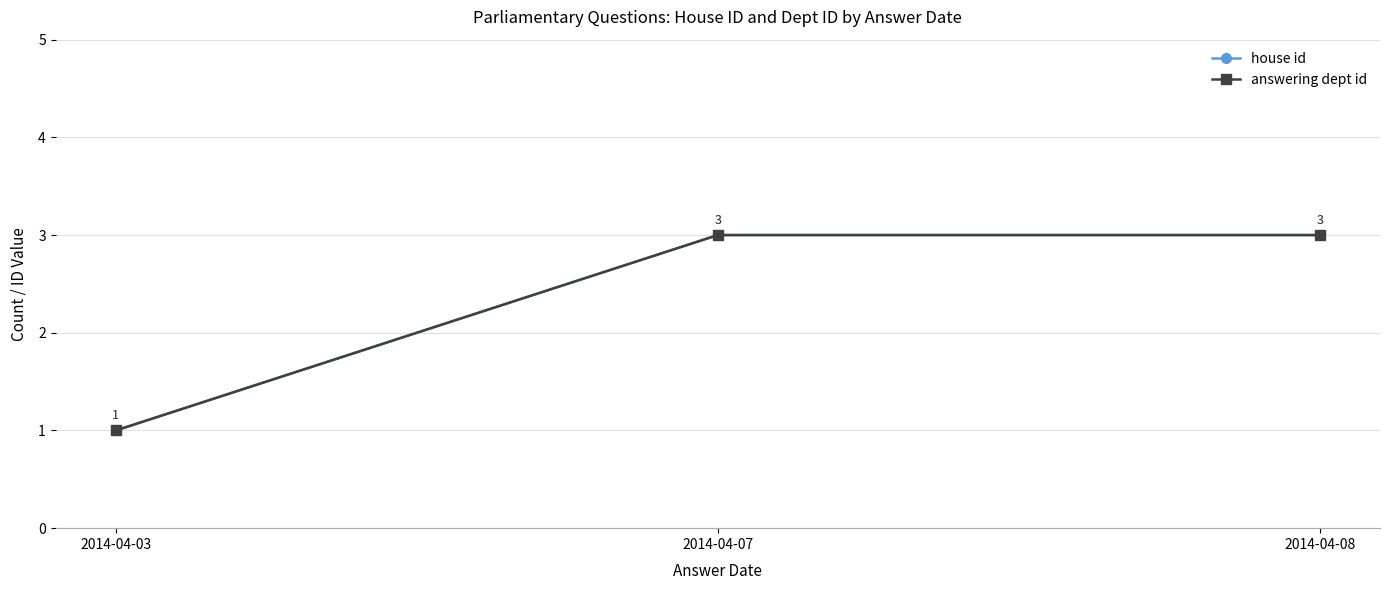

What is the sum of the answering dept id values at 2014-04-07 and 2014-04-08?

6